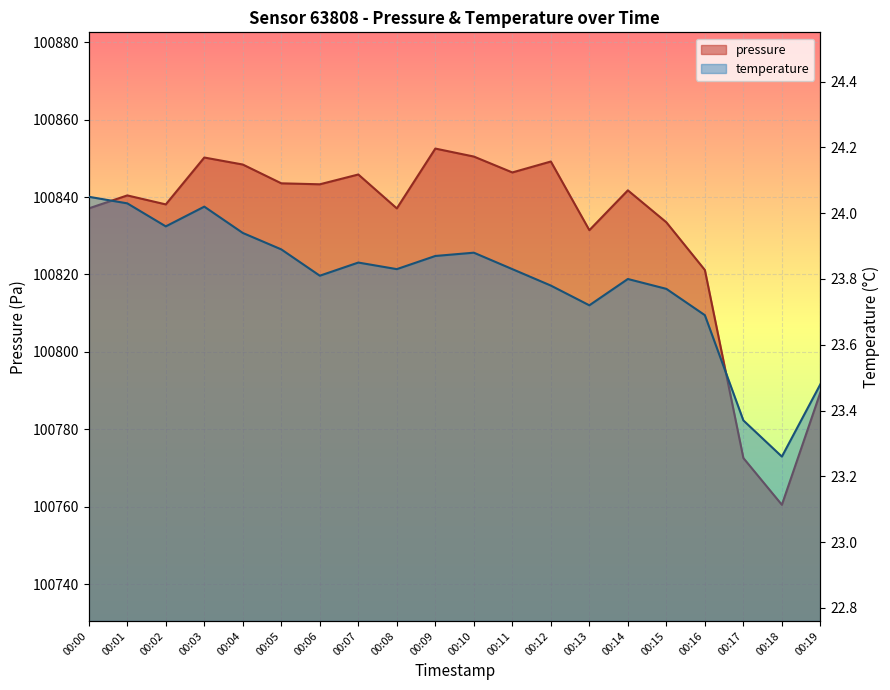

What is the total value across all series at 00:17?

100796.0